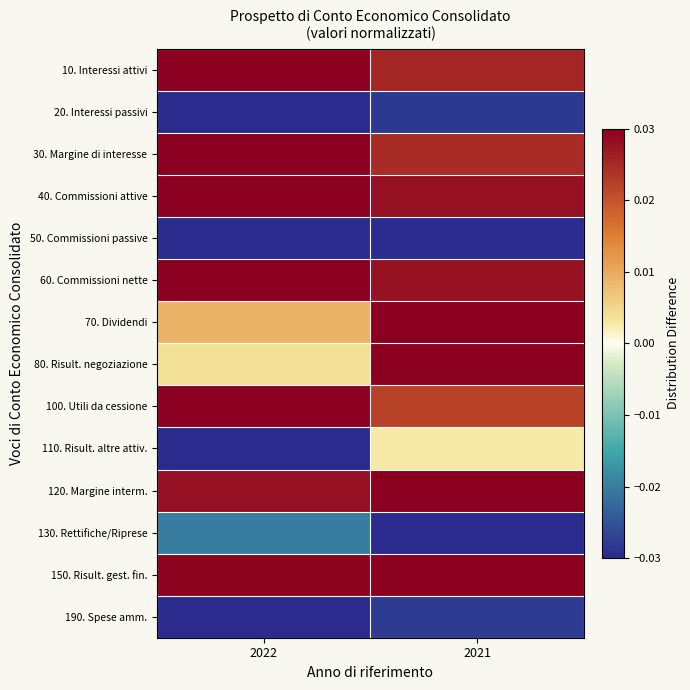

Reading left to right, transcribe all the data shown in this chart.

10. Interessi attivi: 2022=0.0	2021=0.0
20. Interessi passivi: 2022=-0.0	2021=-0.0
30. Margine di interesse: 2022=0.0	2021=0.0
40. Commissioni attive: 2022=0.0	2021=0.0
50. Commissioni passive: 2022=-0.0	2021=-0.0
60. Commissioni nette: 2022=0.0	2021=0.0
70. Dividendi: 2022=0.0	2021=0.0
80. Risult. negoziazione: 2022=0.0	2021=0.0
100. Utili da cessione: 2022=0.0	2021=0.0
110. Risult. altre attiv.: 2022=-0.0	2021=0.0
120. Margine interm.: 2022=0.0	2021=0.0
130. Rettifiche/Riprese: 2022=-0.0	2021=-0.0
150. Risult. gest. fin.: 2022=0.0	2021=0.0
190. Spese amm.: 2022=-0.0	2021=-0.0